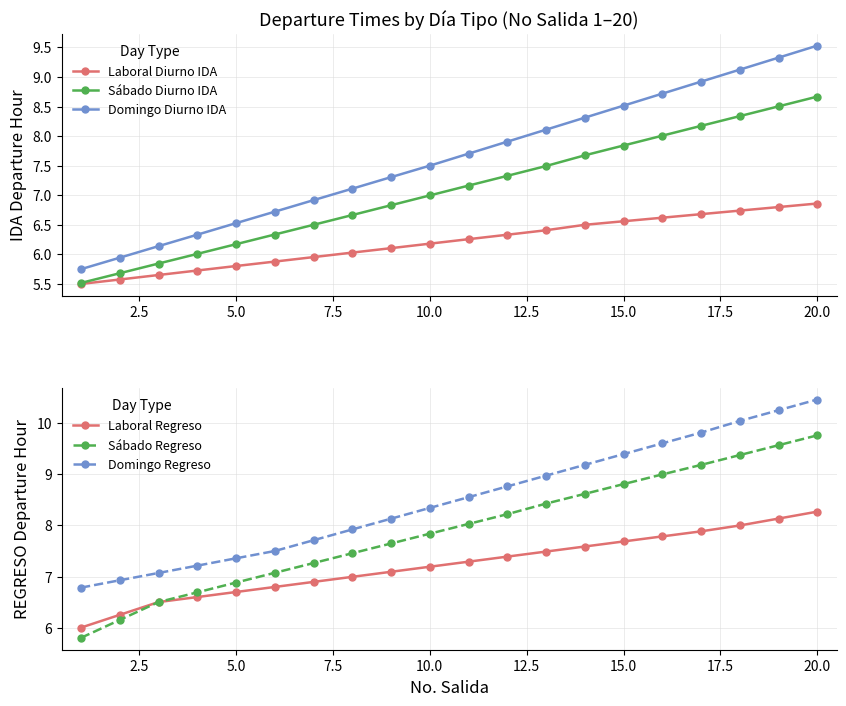

At which label does Domingo Diurno IDA reach its peak?

20.0